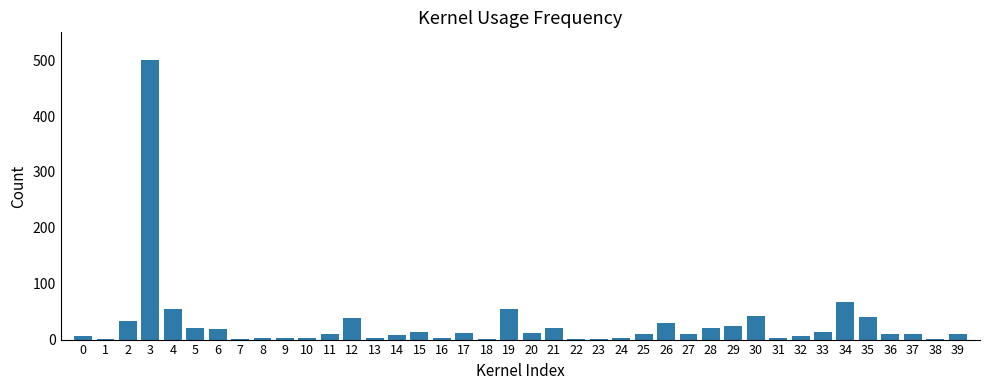

What is the sum of all values?

1118